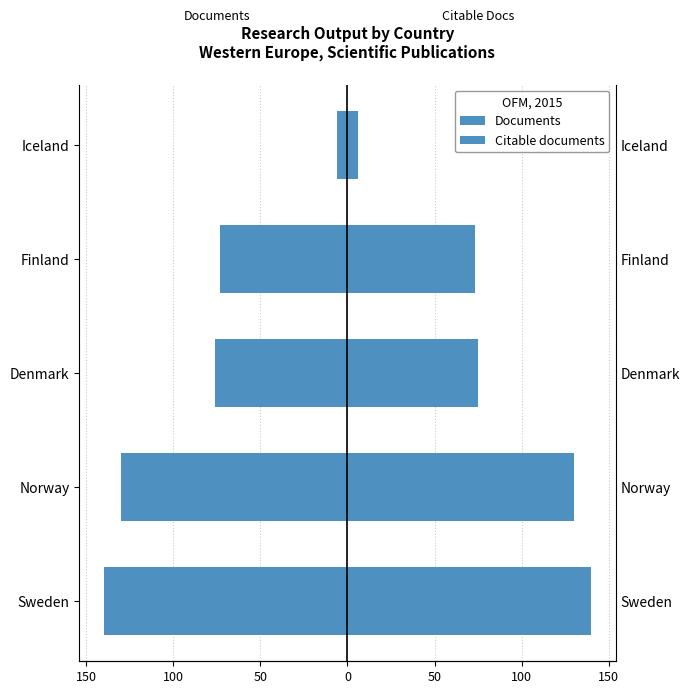

How many series are shown in this chart?

2